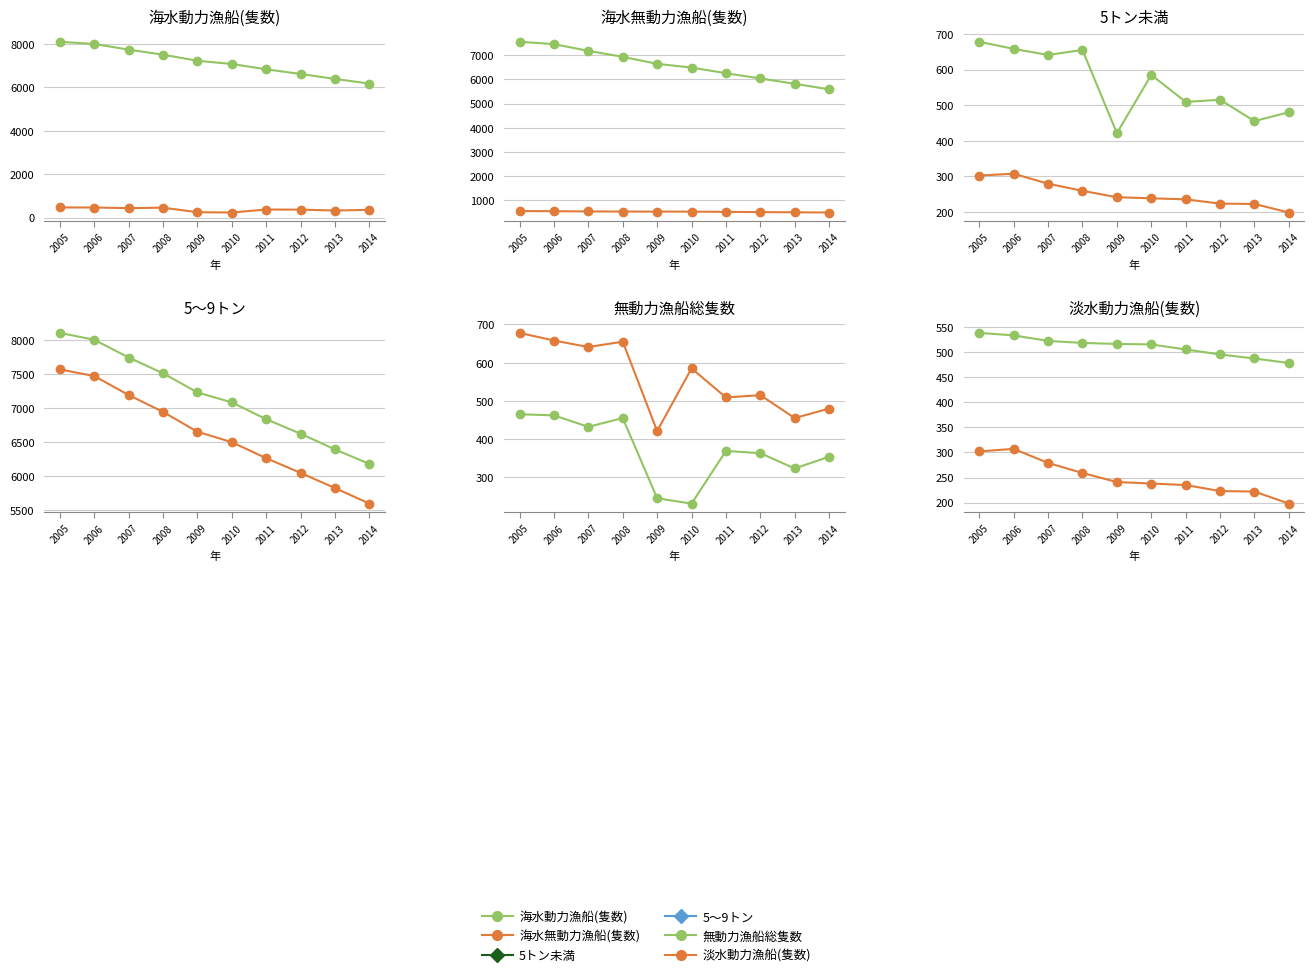

What are all the series names shown in the legend?

海水動力漁船(隻数), 海水無動力漁船(隻数), 5トン未満, 5～9トン, 無動力漁船総隻数, 淡水動力漁船(隻数)